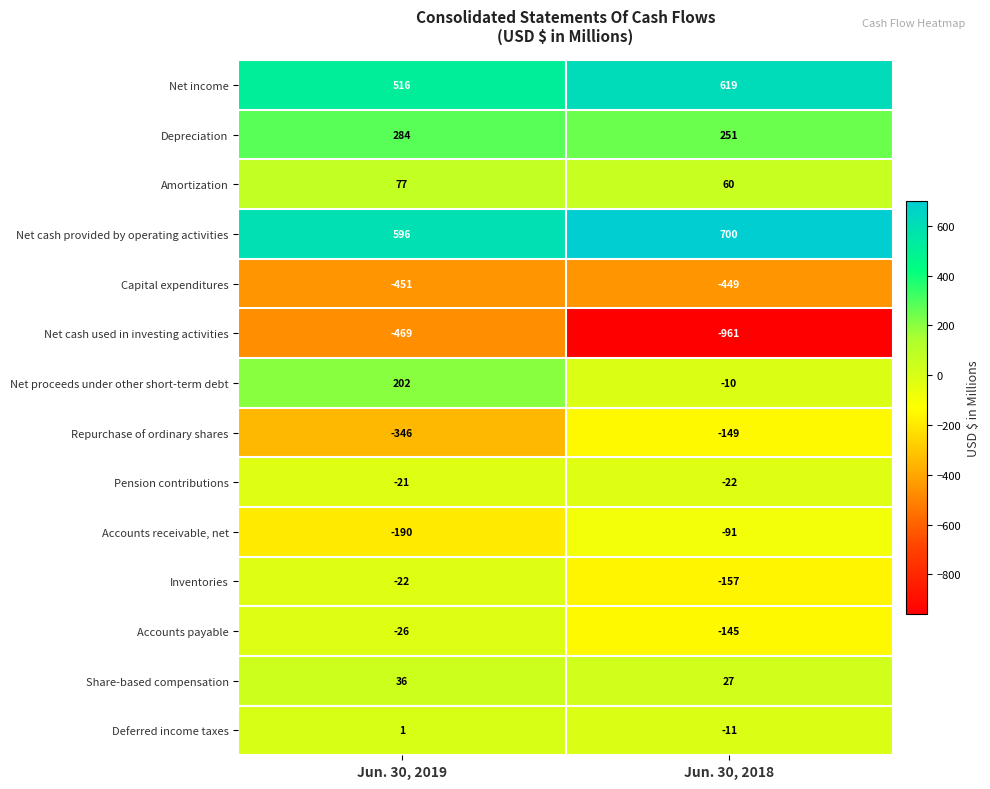

At which category is the sum across all series the highest?

Jun. 30, 2019